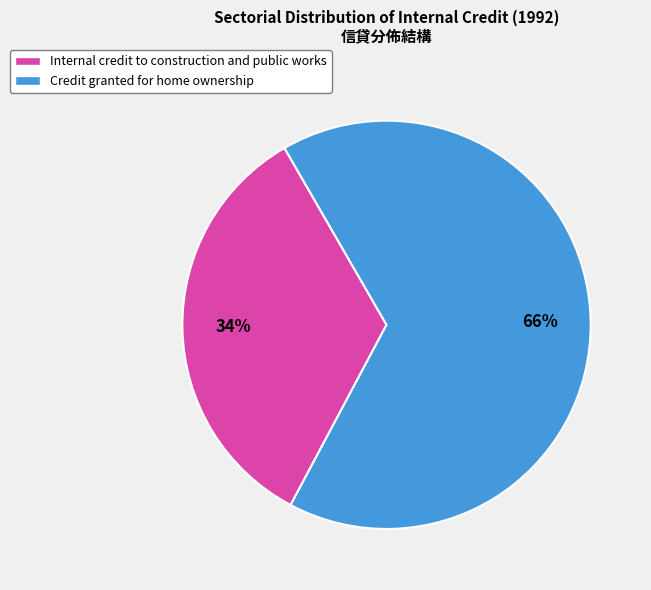

How many segments does this pie chart have?

2